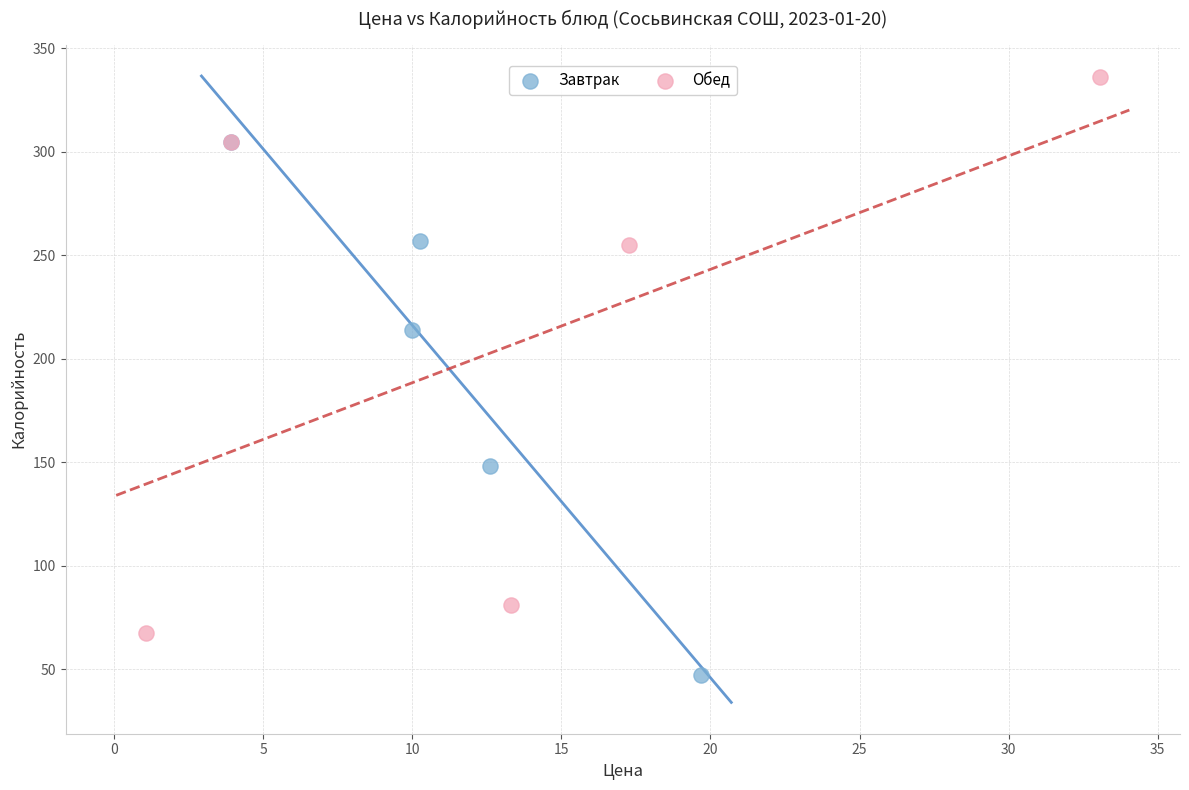

Which series contains the lowest Y value?

Завтрак